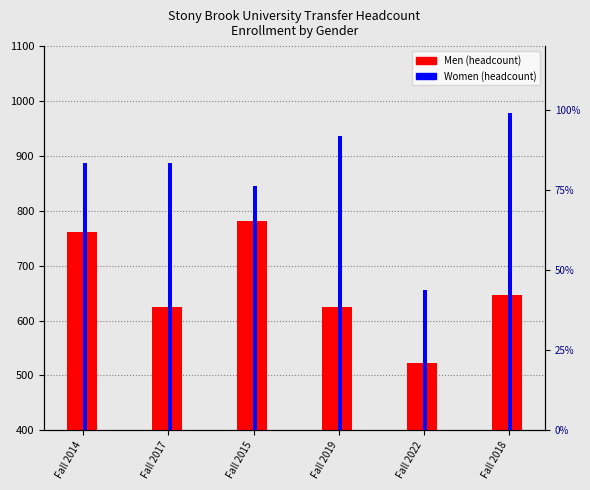

What is the difference between the maximum and minimum values in the Women series?

323